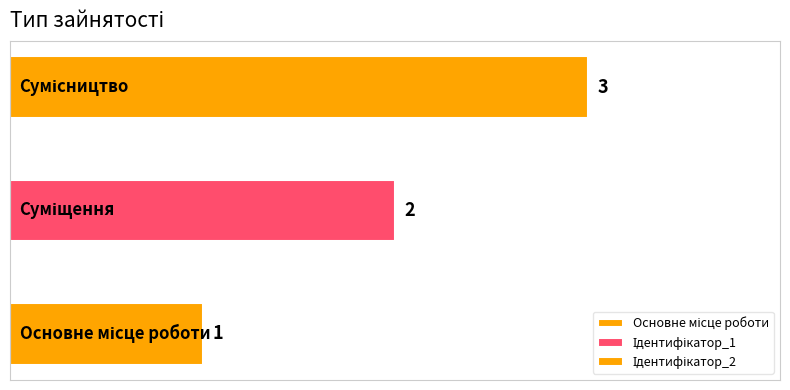

What is the difference between the maximum and minimum values?

2